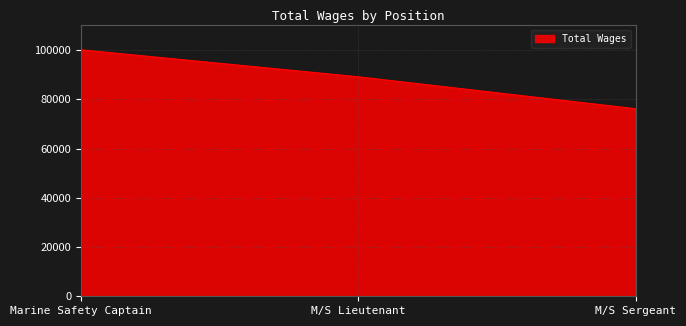

What is the difference between the values at M/S Sergeant and M/S Lieutenant?

12964